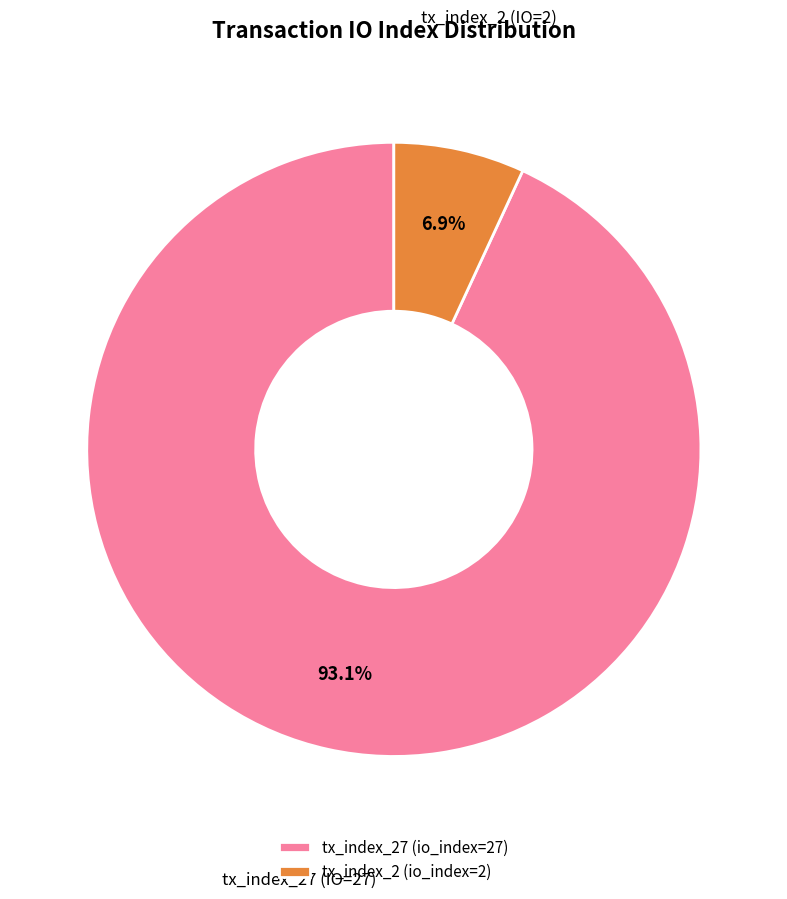

What percentage is NOT represented by tx_index_2?

93.1%